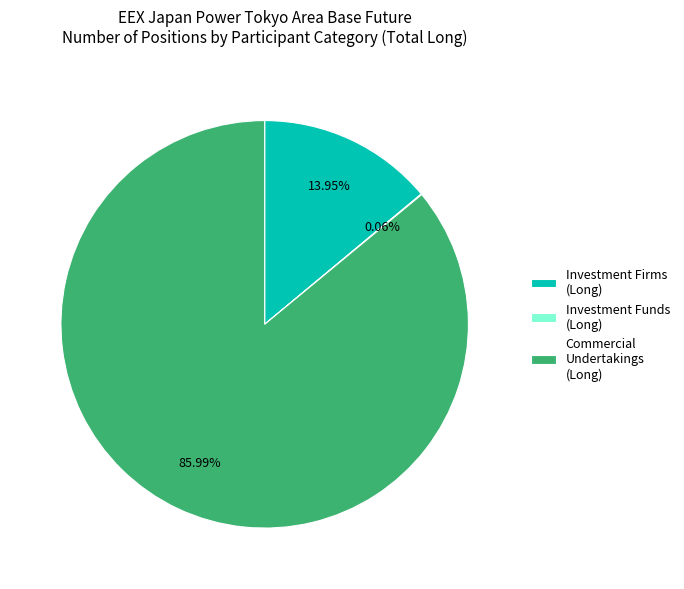

Which category has the biggest portion of the pie?

Commercial Undertakings (Long)